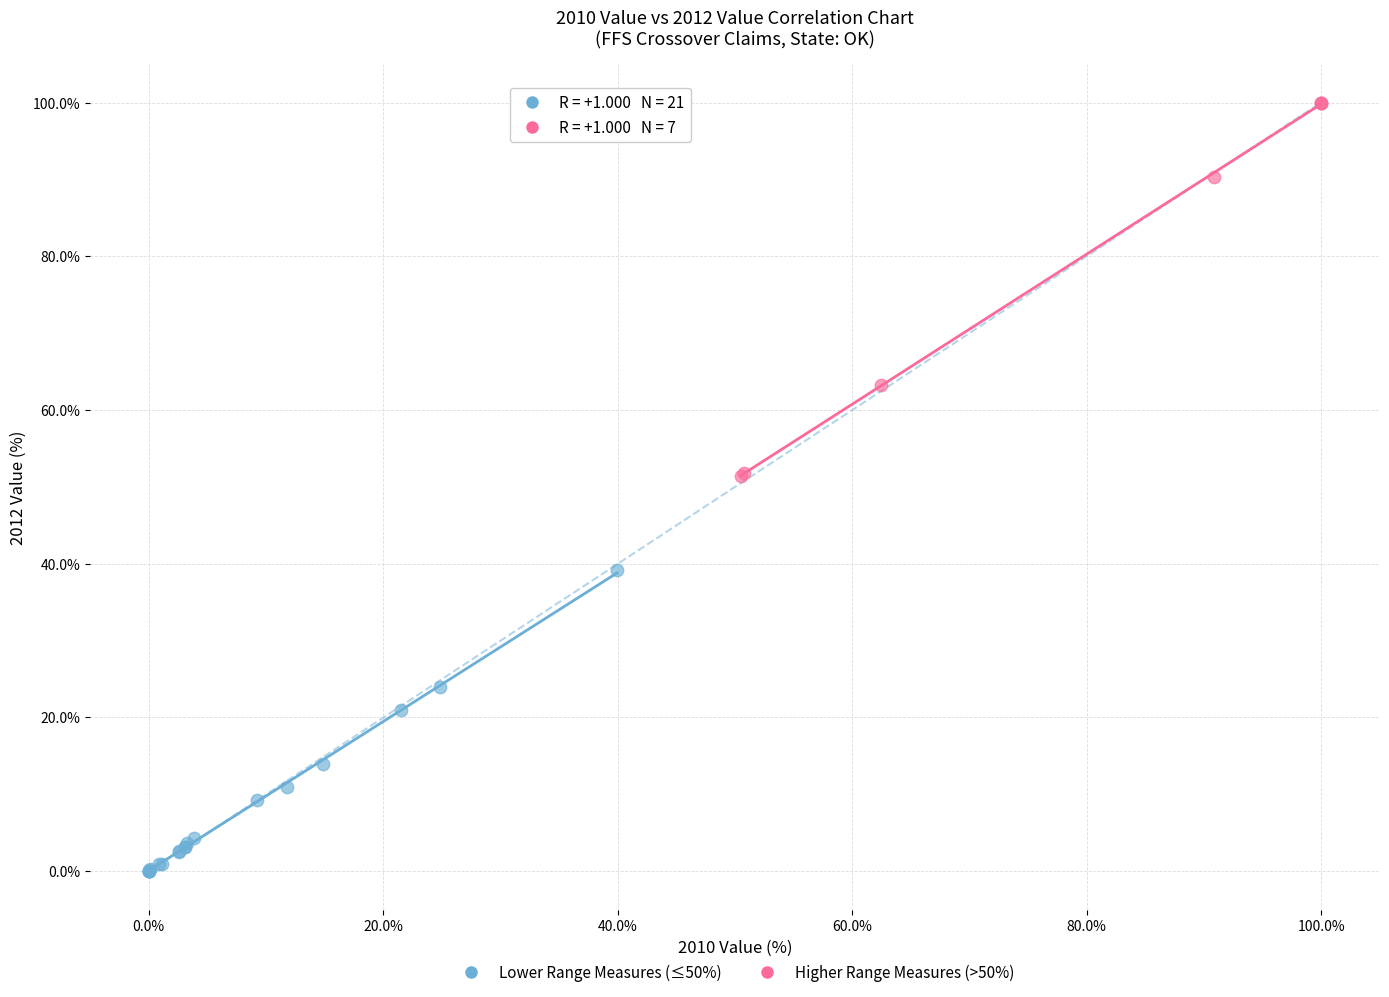

Which series reaches the minimum Y coordinate?

Lower Range Measures (≤50%)